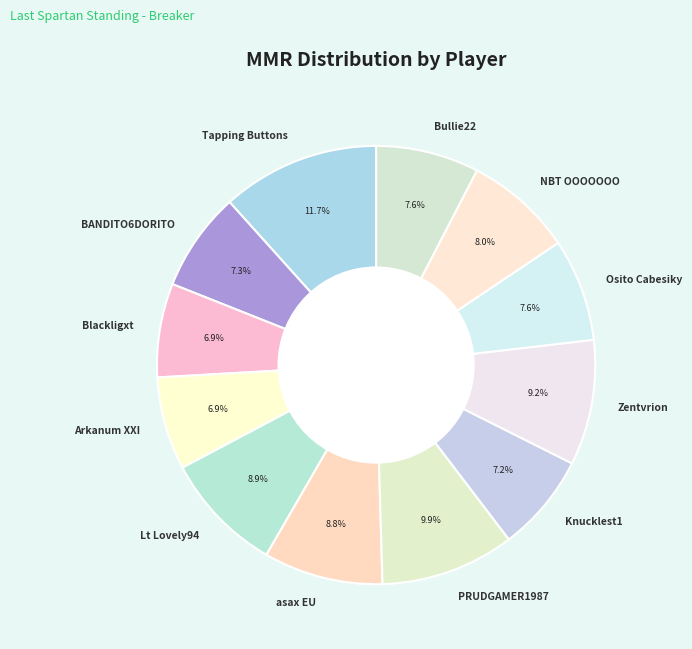

Do Zentvrion and Knucklest1 together represent more than half of the pie?

No